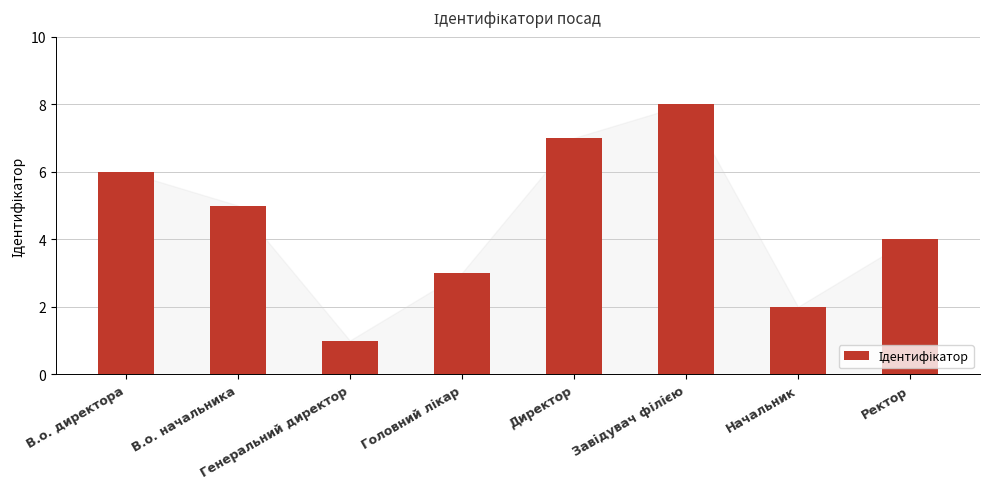

What is the label of the 3rd bar from the left?

Генеральний директор